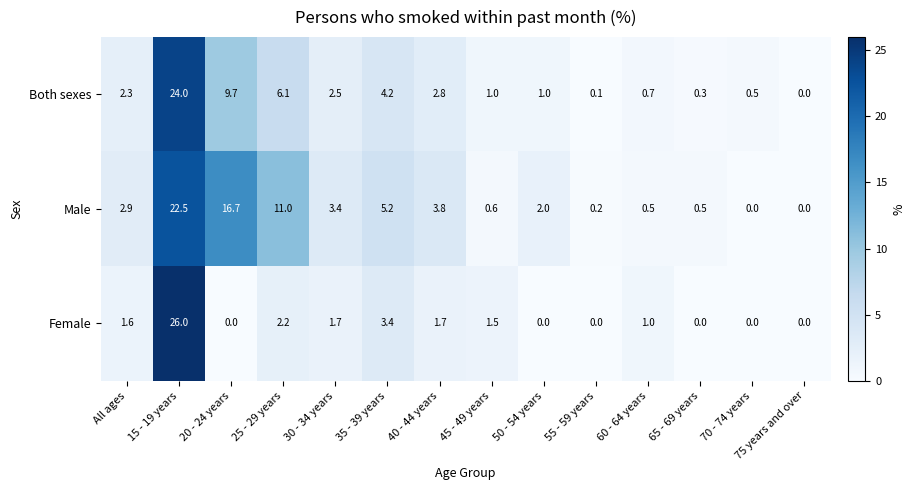

The Male series shows 22.5 at 15 - 19 years. True or false?

True